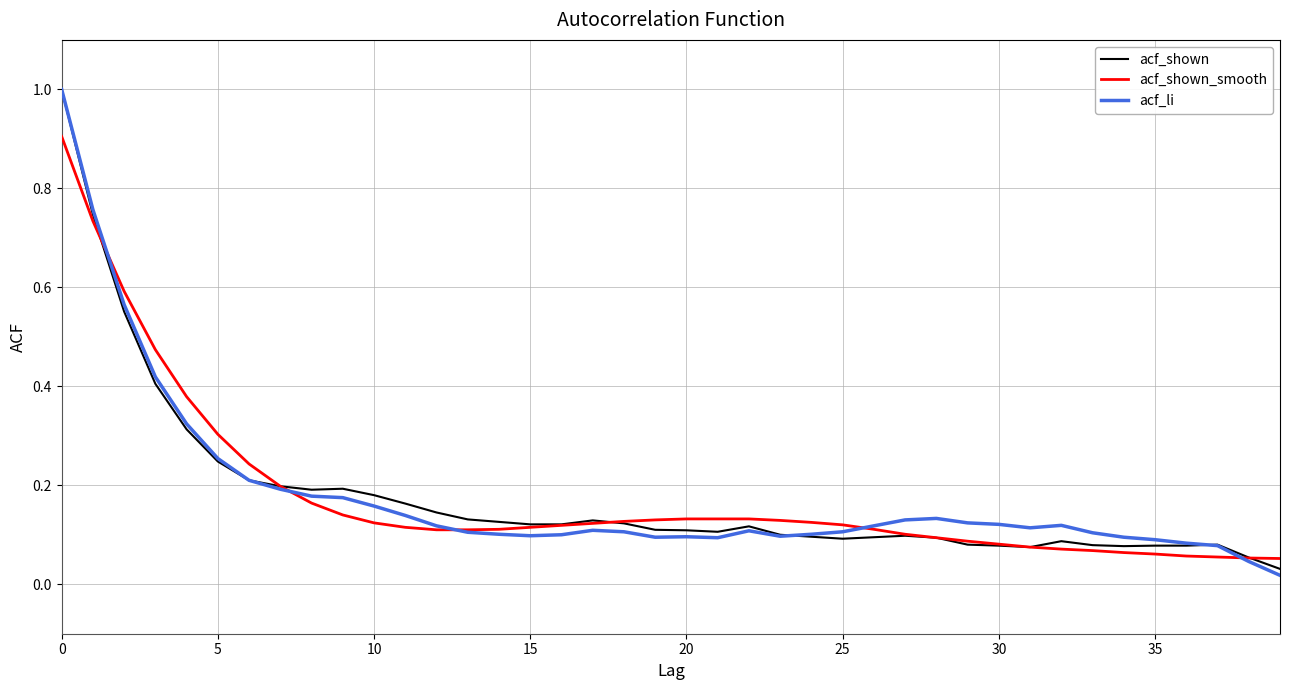

What are all the series names shown in the legend?

acf_shown, acf_shown_smooth, acf_li